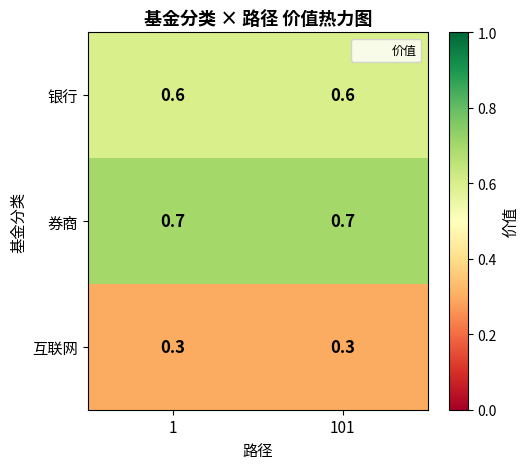

Is the value of 银行 at 1 greater than the value of 互联网 at 101?

Yes